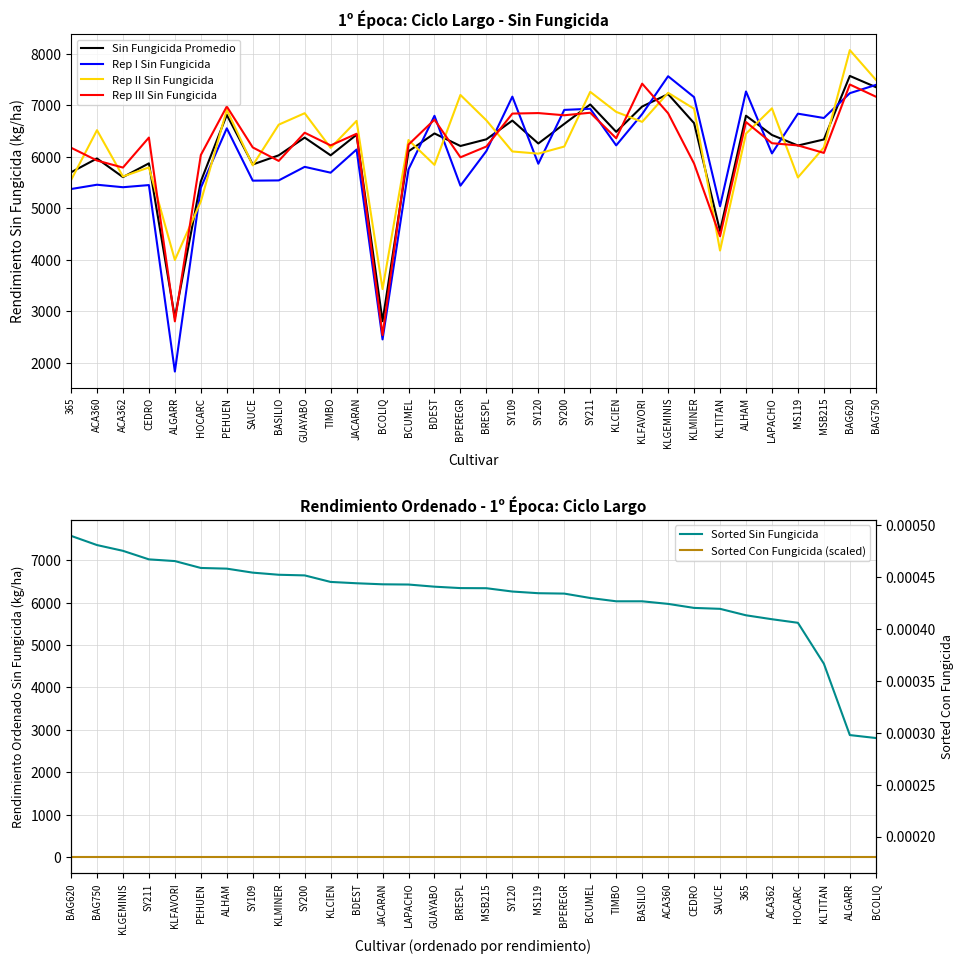

Is this an area chart (filled region under the line)?

No